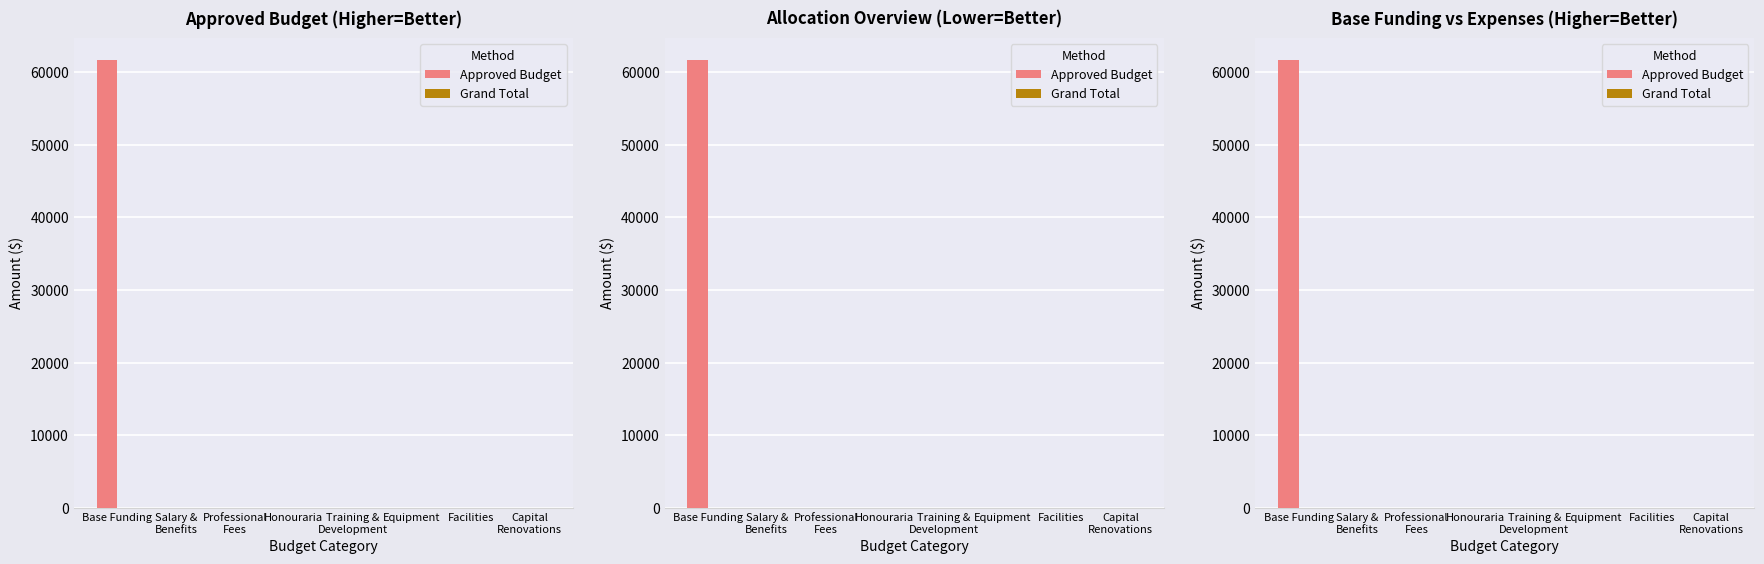

Which series has the largest total across all categories?

Approved Budget